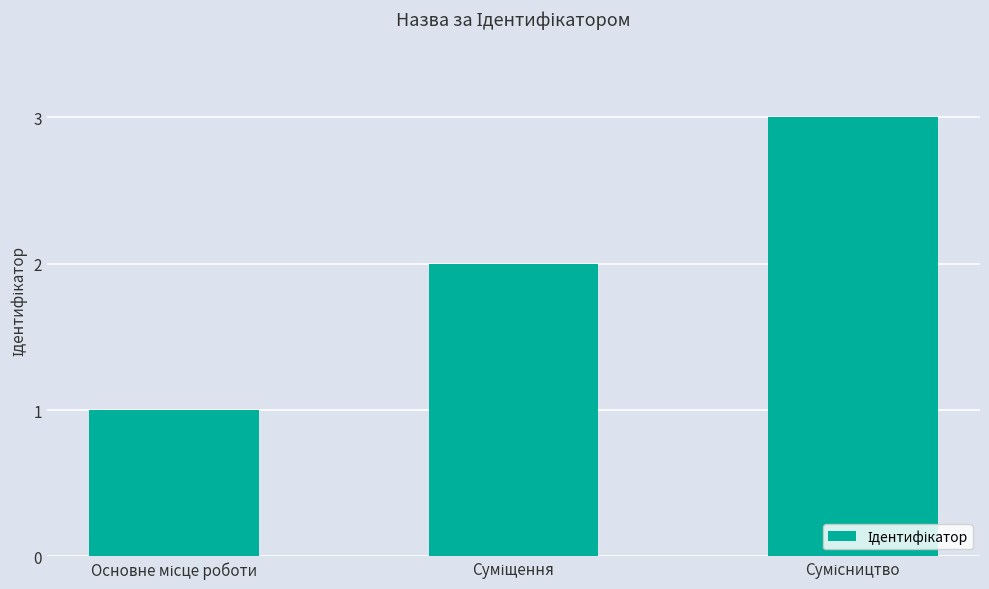

What is the sum of all values?

6